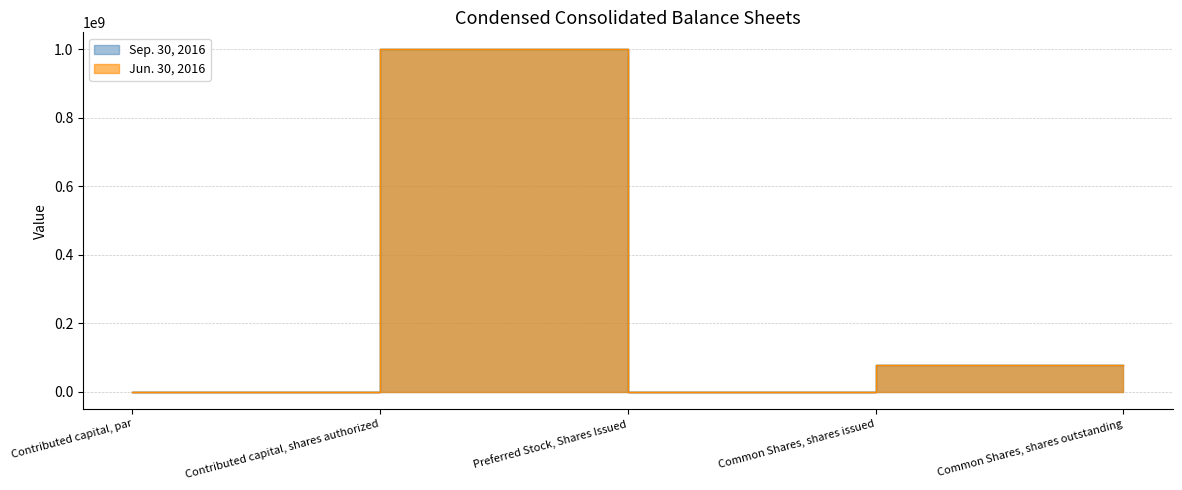

Which series has the widest spread of values?

Sep. 30, 2016